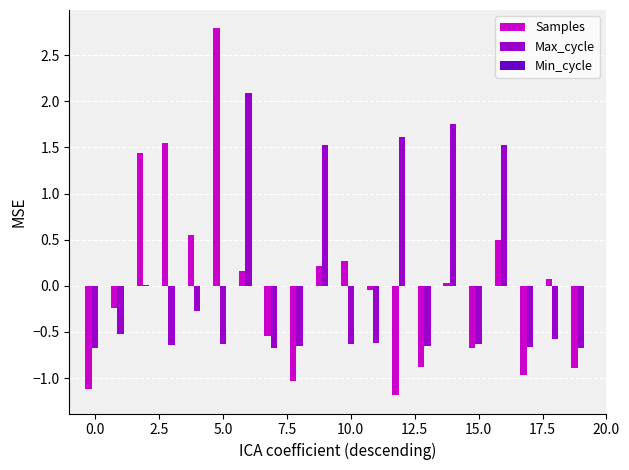

What is the maximum value for Max_cycle?

2.1